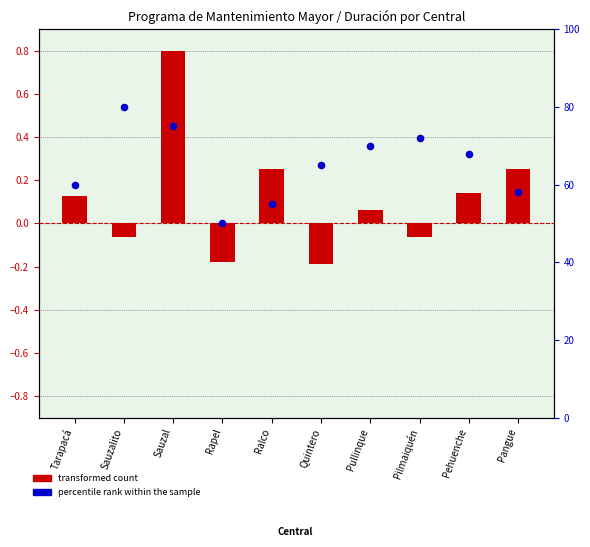

Is the value of percentile rank within the sample at Pilmaiquén greater than the value of transformed count at Pangue?

Yes